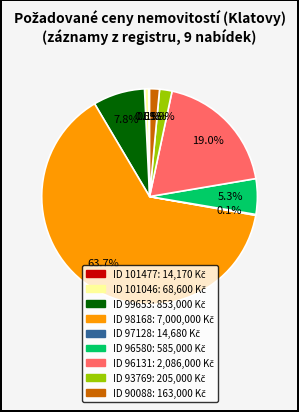

Is there a majority slice in this chart?

Yes